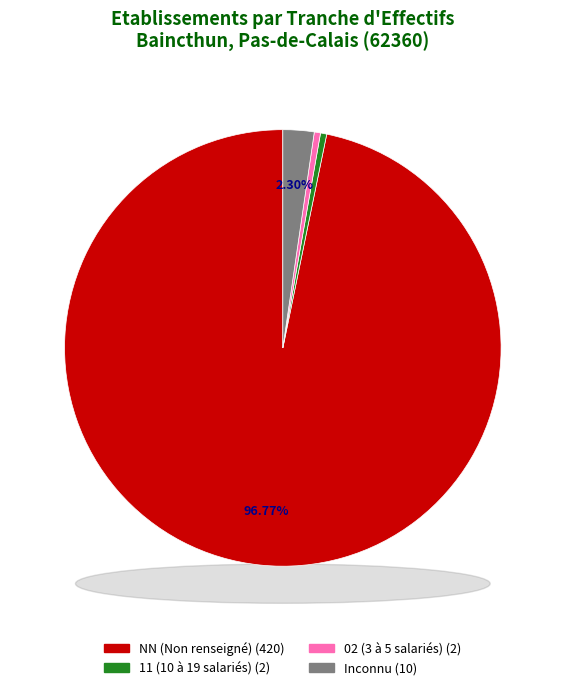

Which category has the smallest portion of the pie?

02